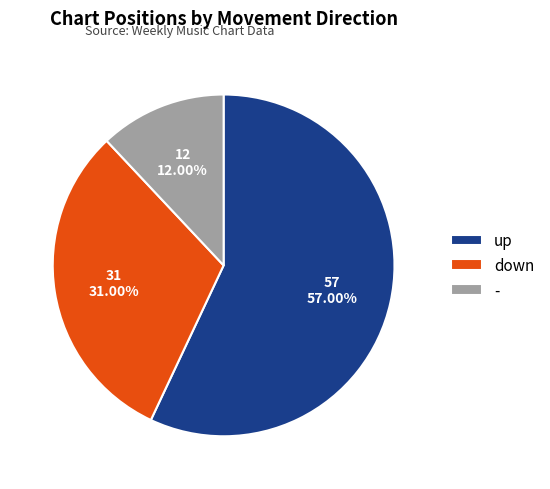

How many segments does this pie chart have?

3